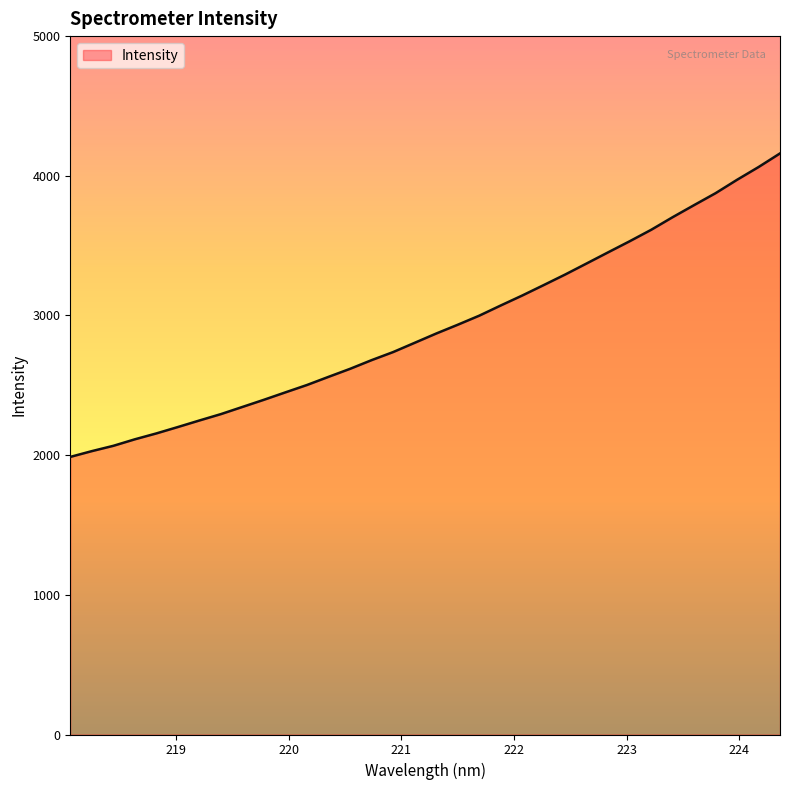

What is the minimum value shown in the chart?

1987.4